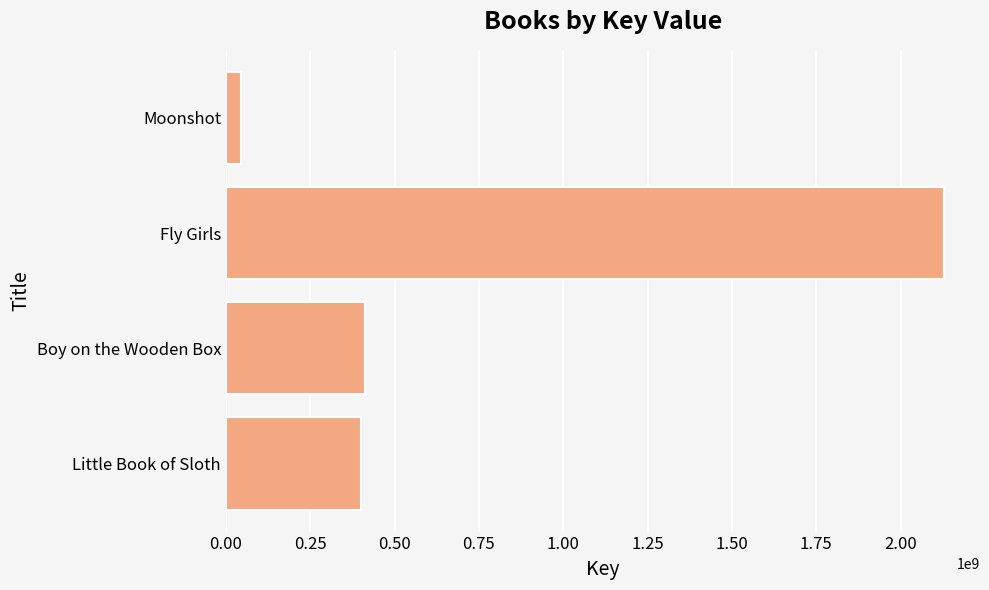

What is the change in value from Fly Girls to Boy on the Wooden Box?

-1716428079